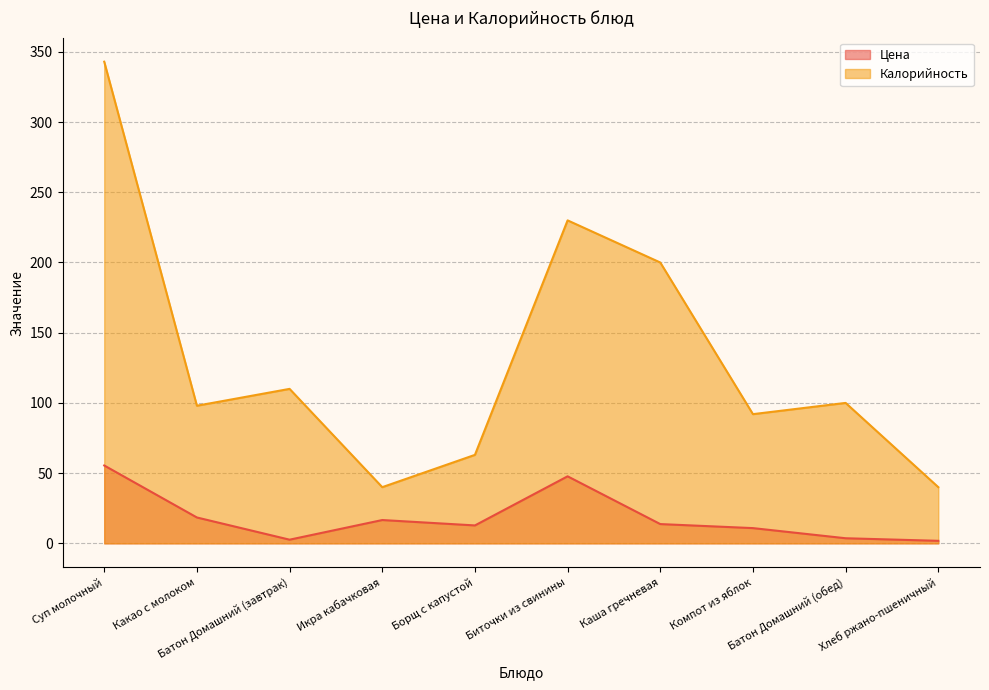

How many data points in Калорийность are less than 100?

5